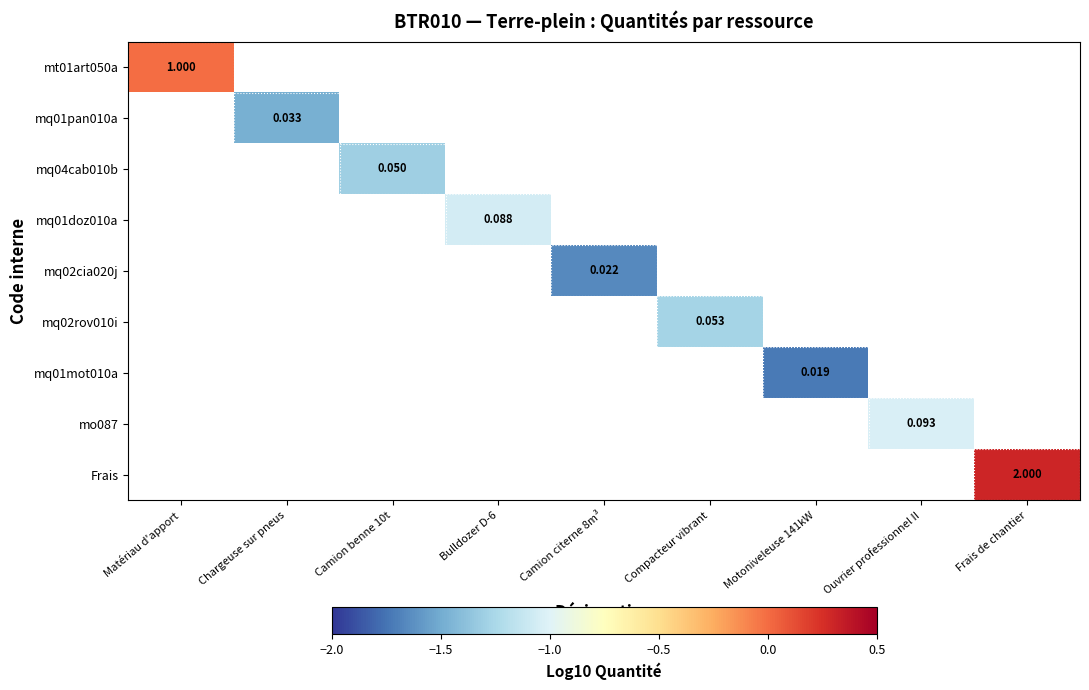

Count the number of categories in the chart.

9